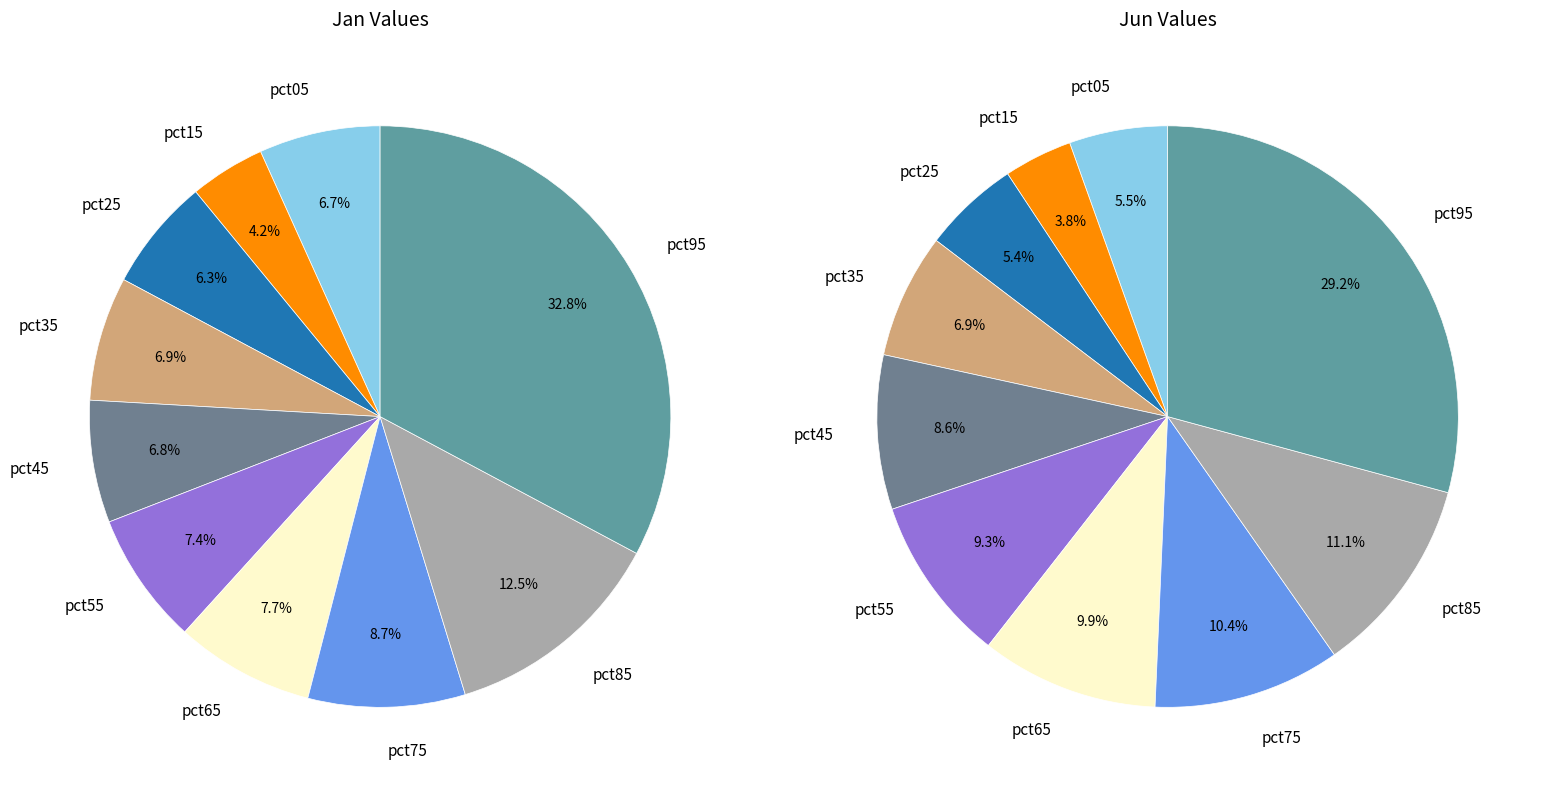

To the nearest percent, what portion does values_jun represent?

4%